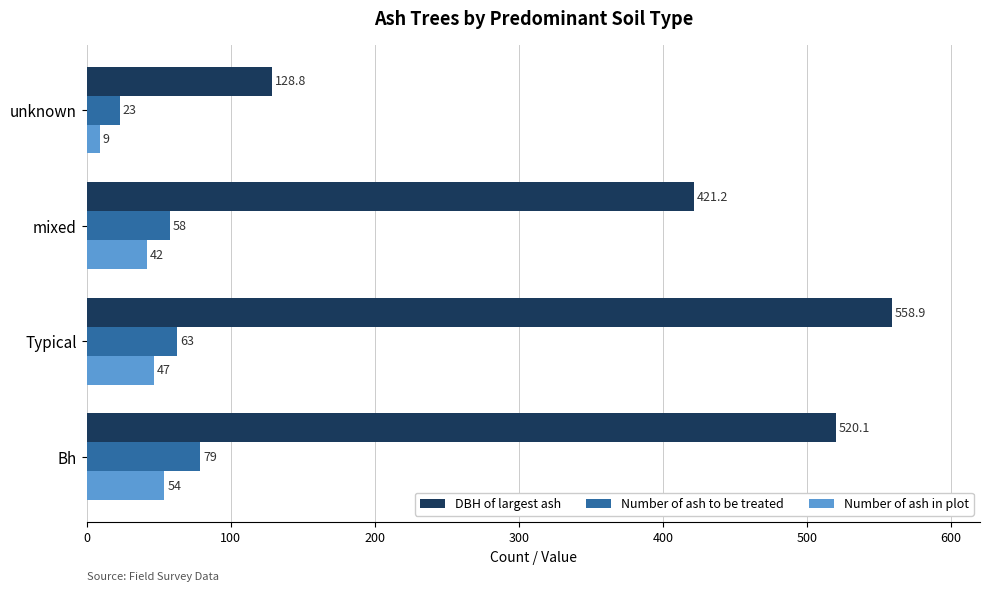

Which series has the widest spread of values?

DBH of largest ash